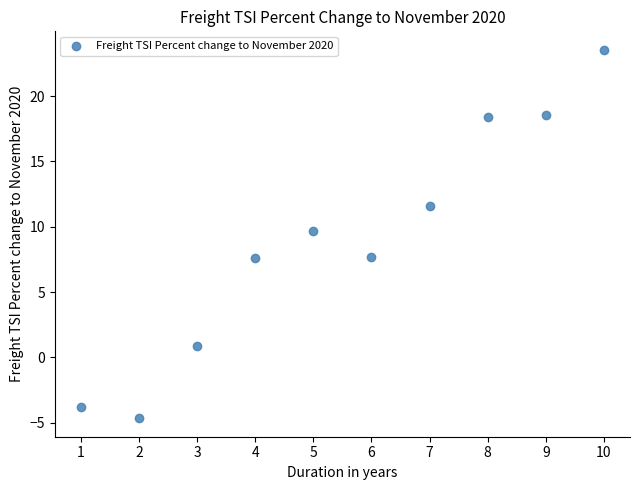

What is the range of X values (max minus min)?

9.0